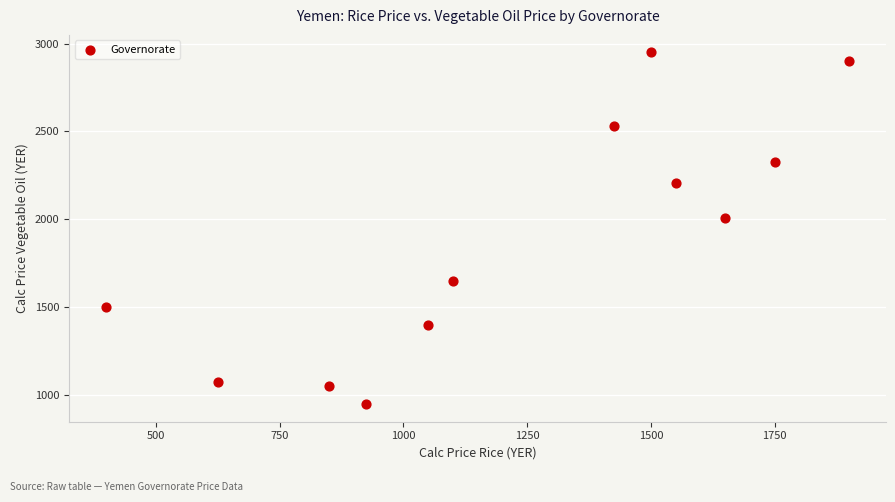

What Y value in the scatter plot is closest to 1948?

2008